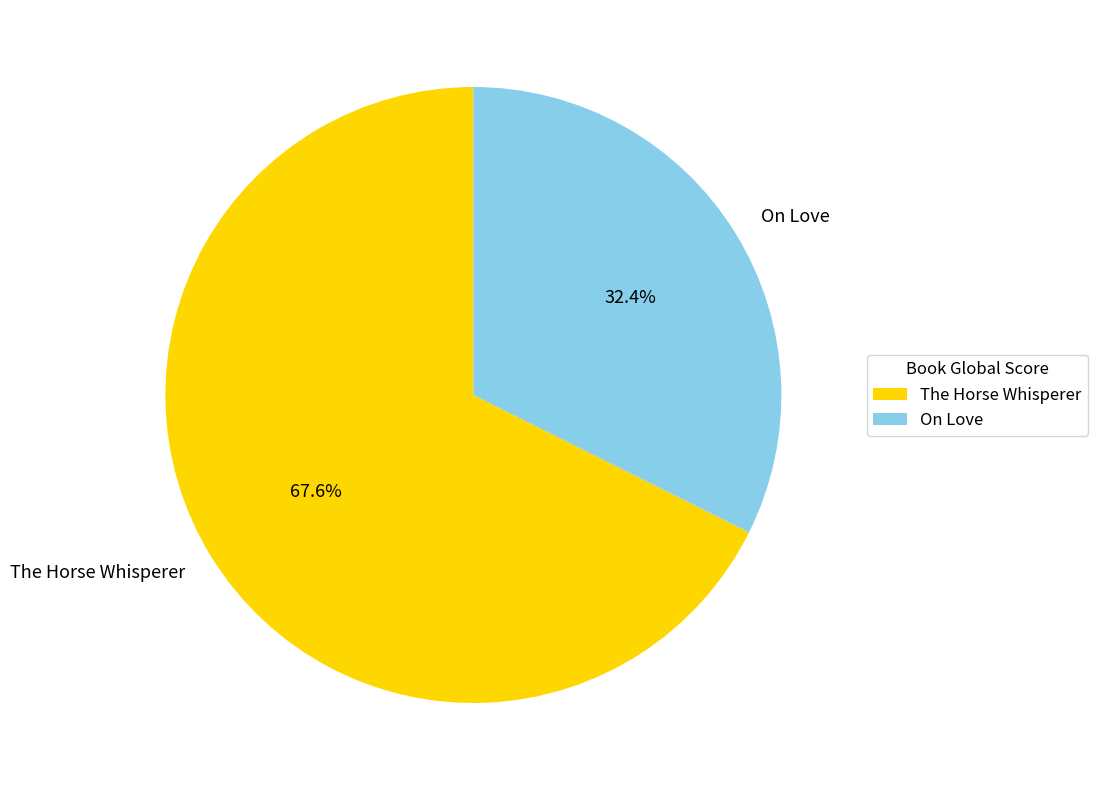

What is the ratio of the value at The Horse Whisperer to the value at On Love?

2.1